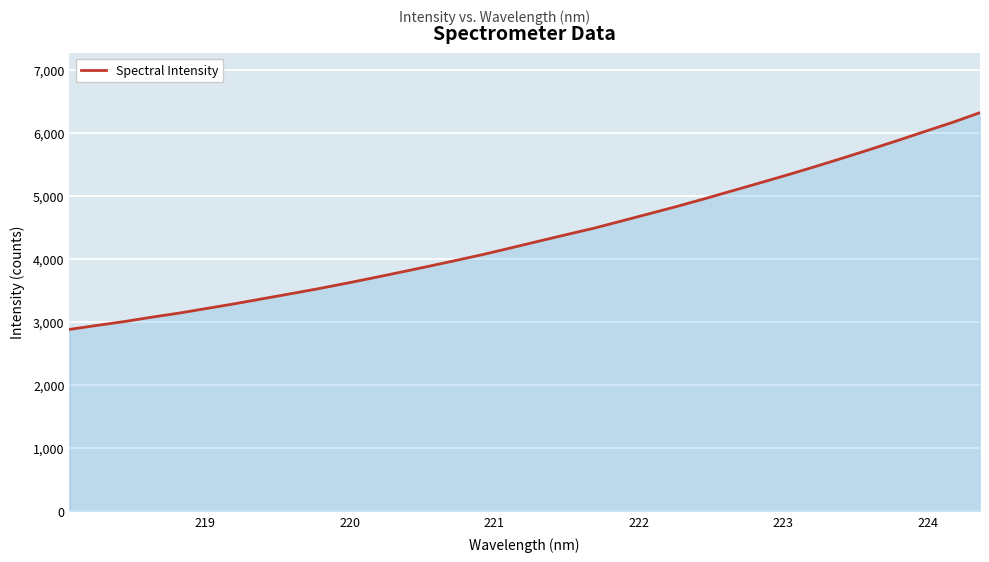

What is the difference between the maximum and minimum values?

3440.7